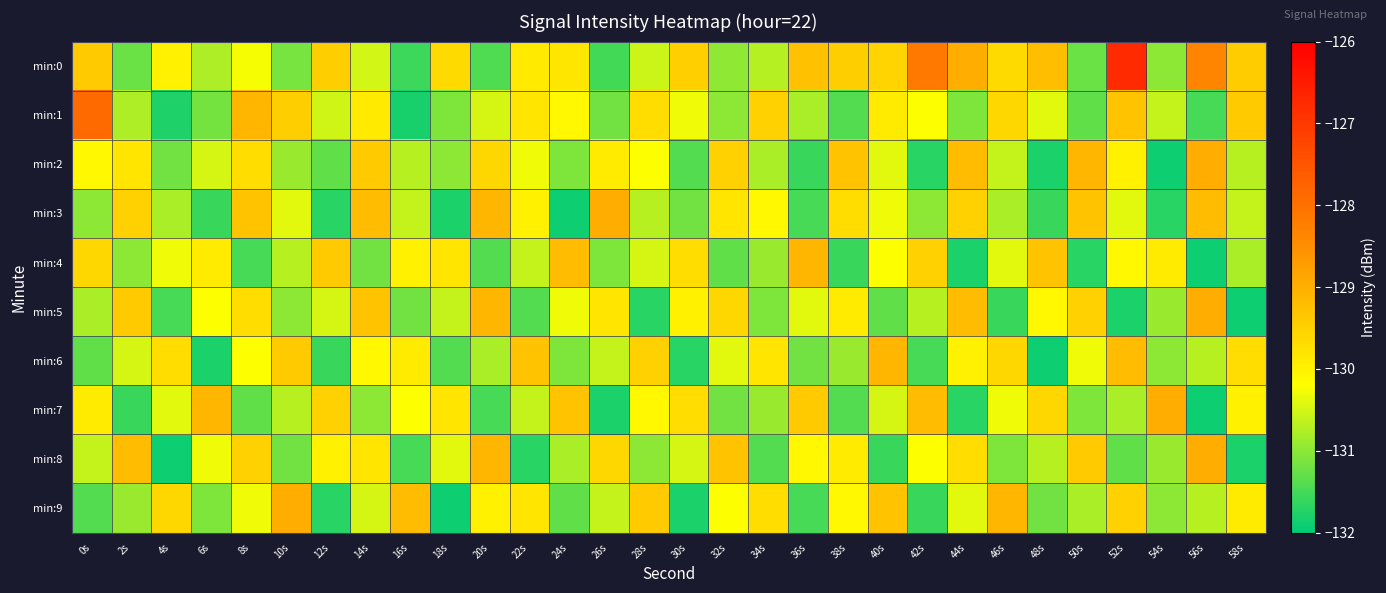

At which category is the sum across all series the highest?

52s